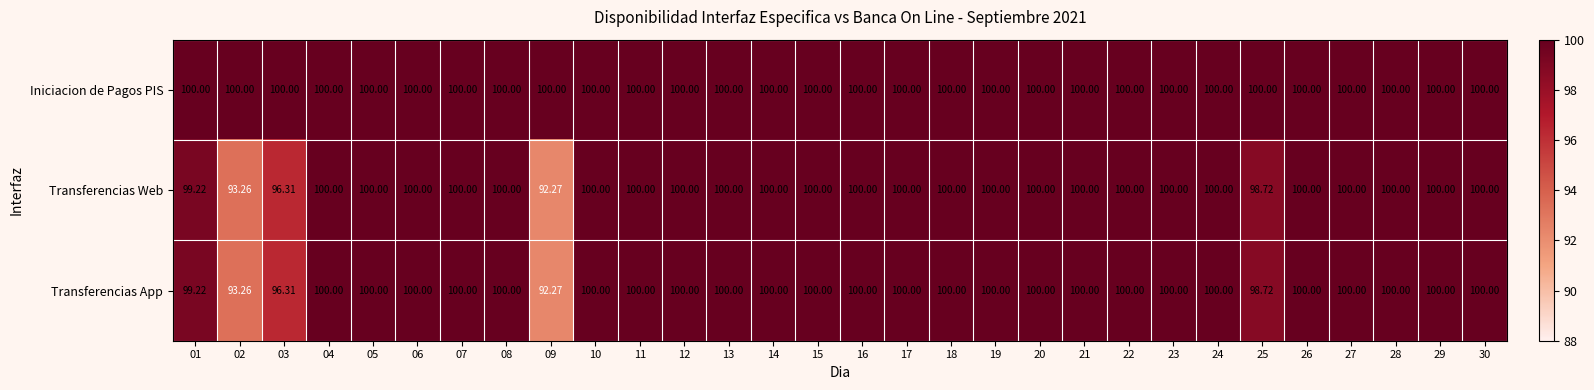

Which series has the largest total across all categories?

Iniciacion de Pagos PIS